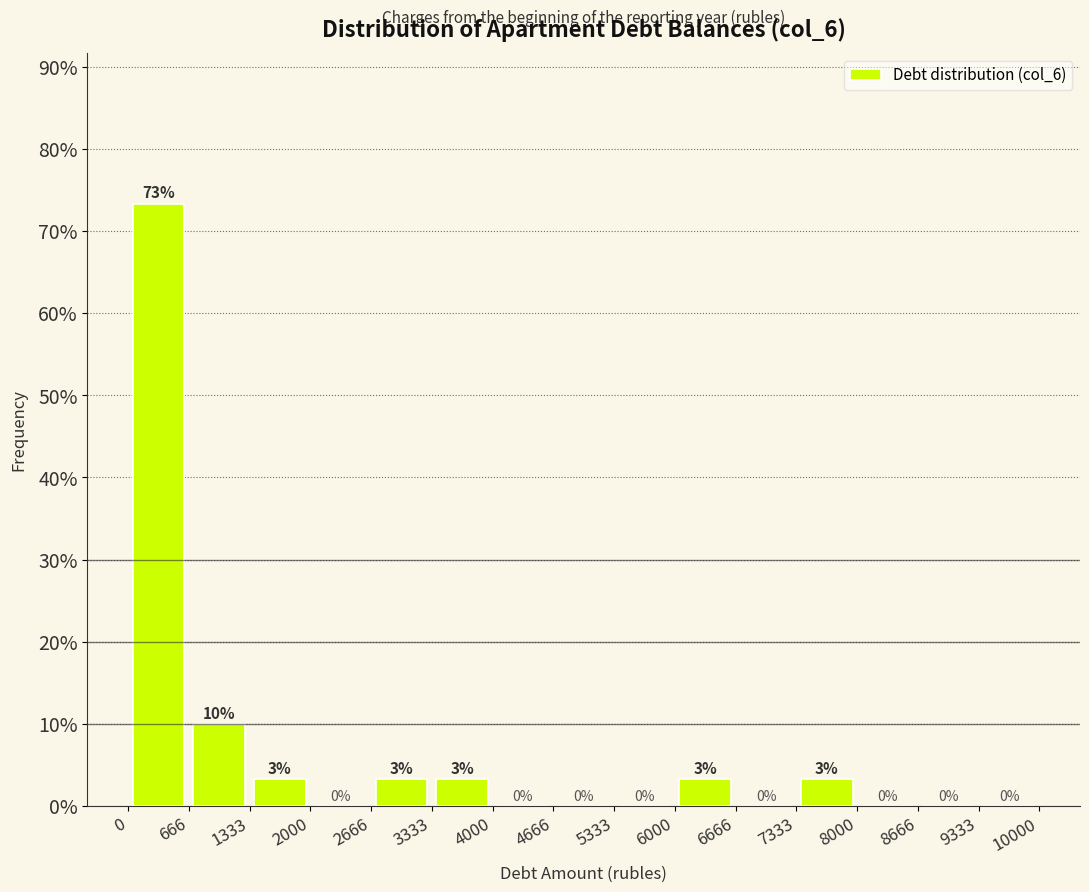

Which range on the x-axis has the tallest bar?

0 to 666